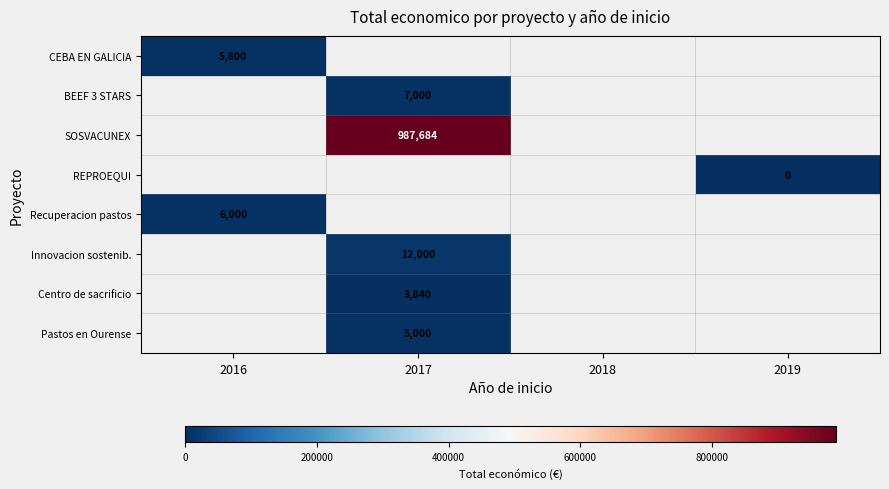

True or false: CEBA EN GALICIA has a value of 3413 at 2016.

False